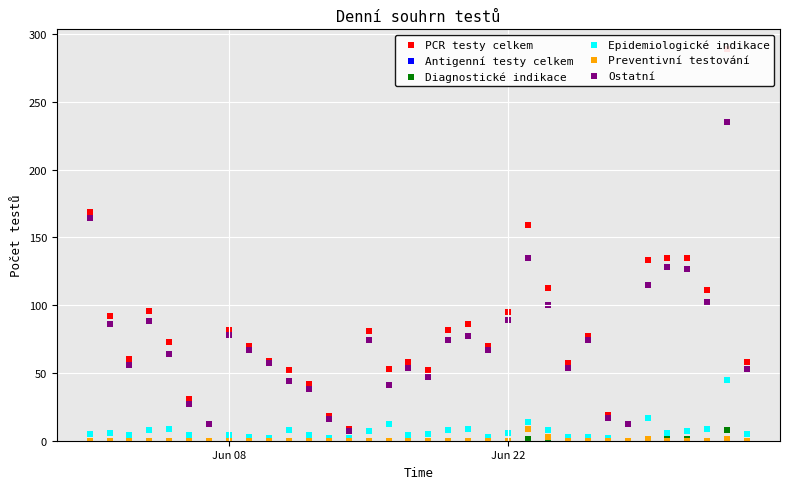

Which series reaches the minimum Y coordinate?

Antigenní testy celkem